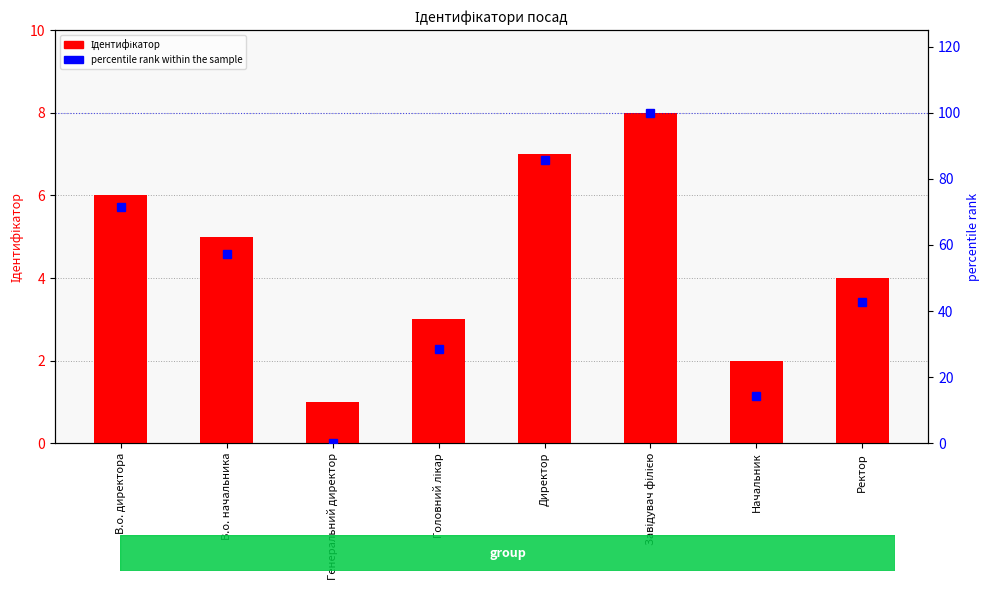

What is the difference between the second highest and second lowest values in the percentile rank within the sample series?

71.4